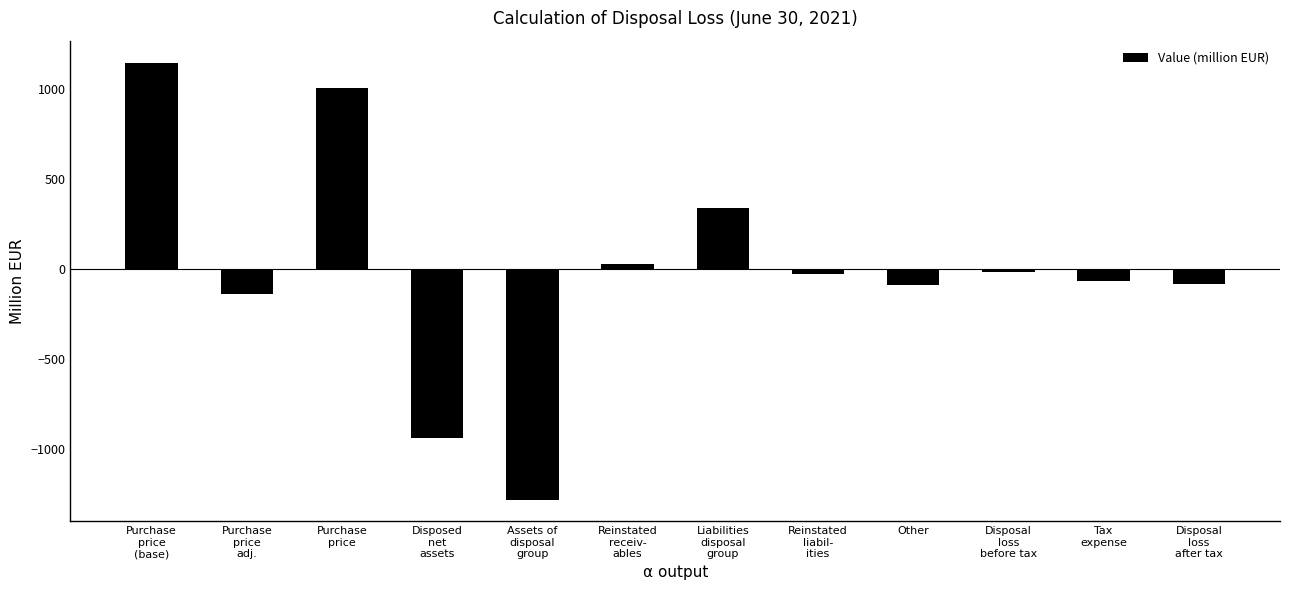

Which category has the highest value across all series?

Purchase
price
(base)